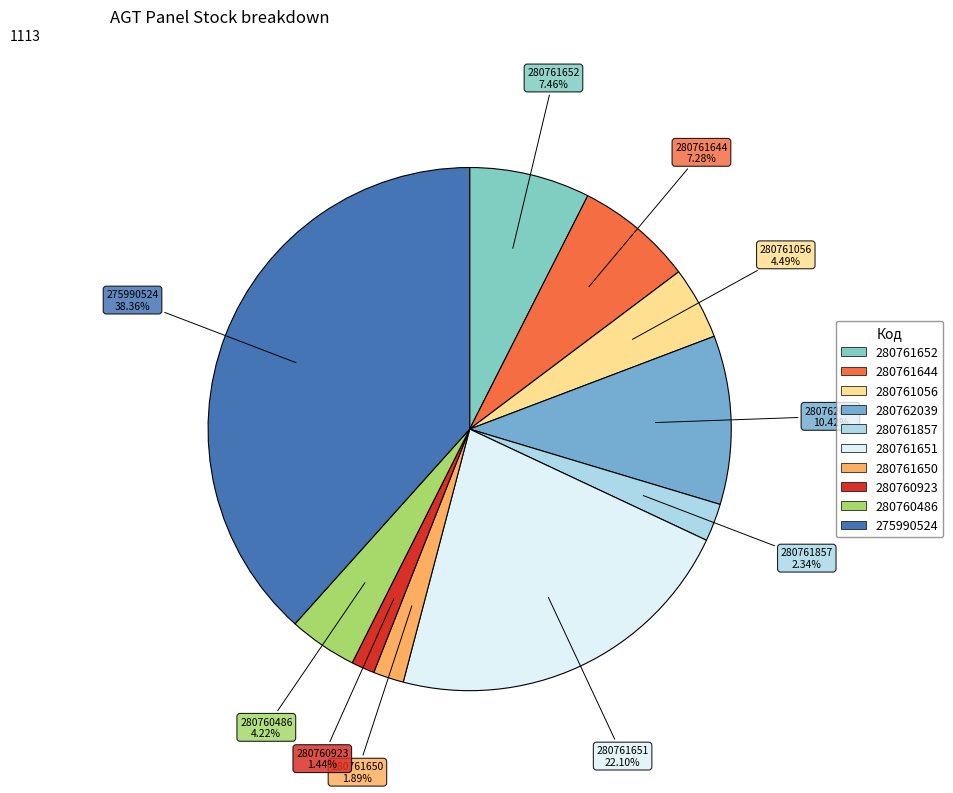

Does any single category account for the majority?

No